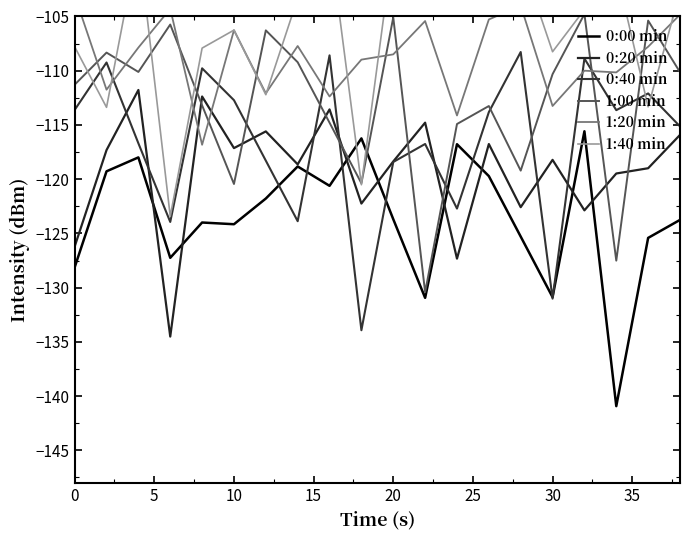

What is the minimum value shown in the chart?

-140.9